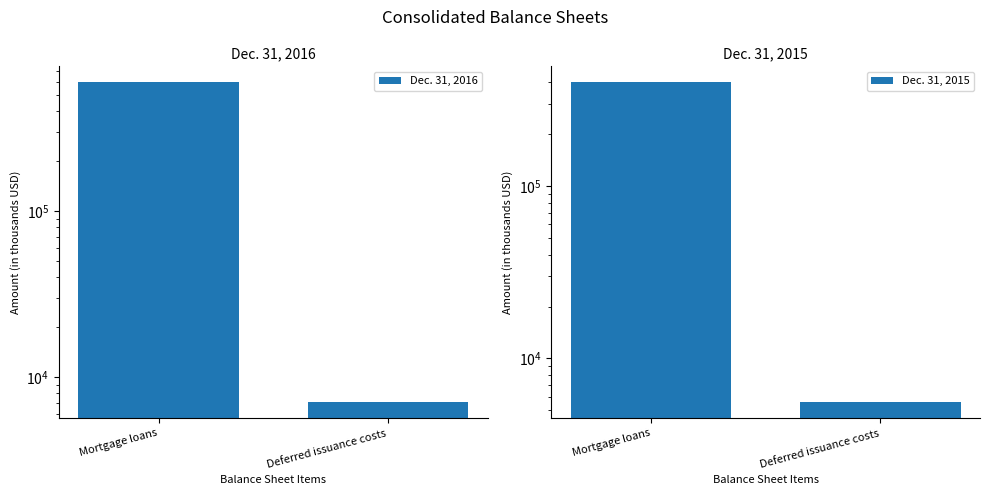

Rank the categories by Dec. 31, 2016 value from lowest to highest.

Deferred issuance costs, Mortgage loans